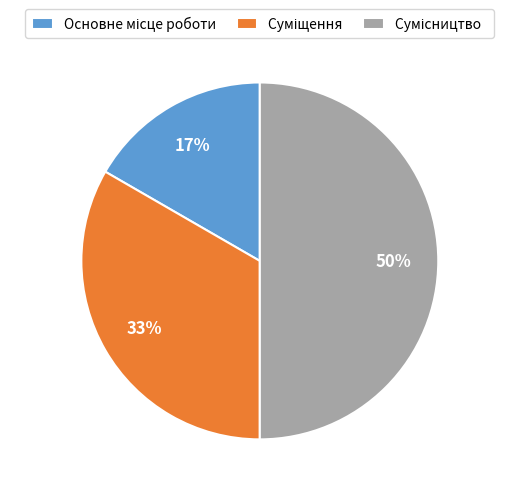

To the nearest percent, what is the average slice percentage?

33%